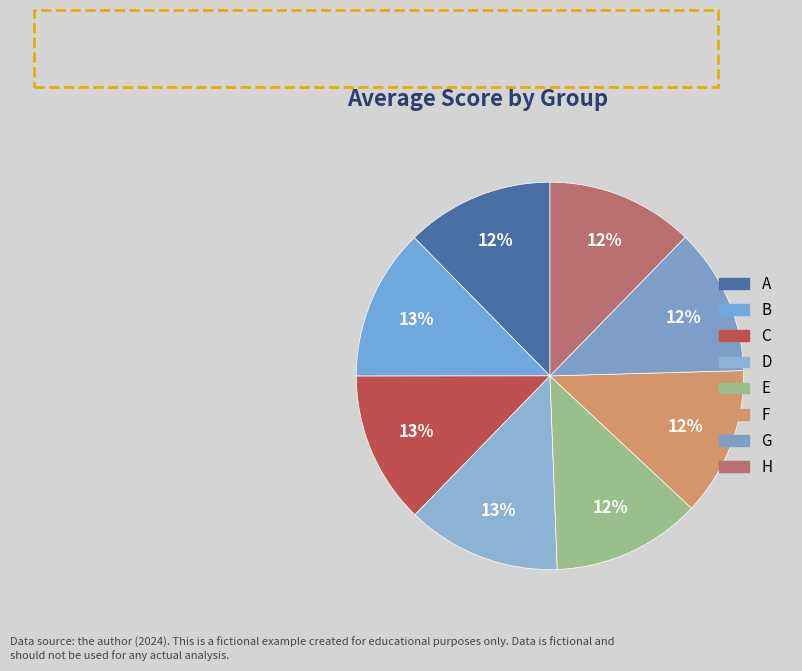

To the nearest percent, what is the combined percentage of H and B?

25%